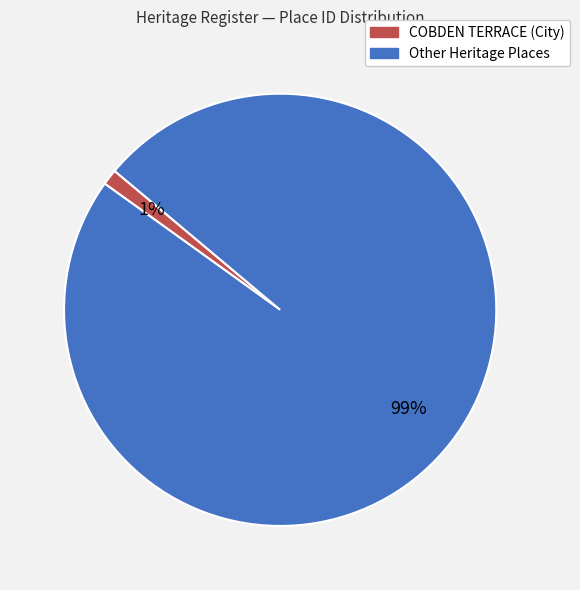

Is it true that Other Heritage Places is 92% of the pie?

False